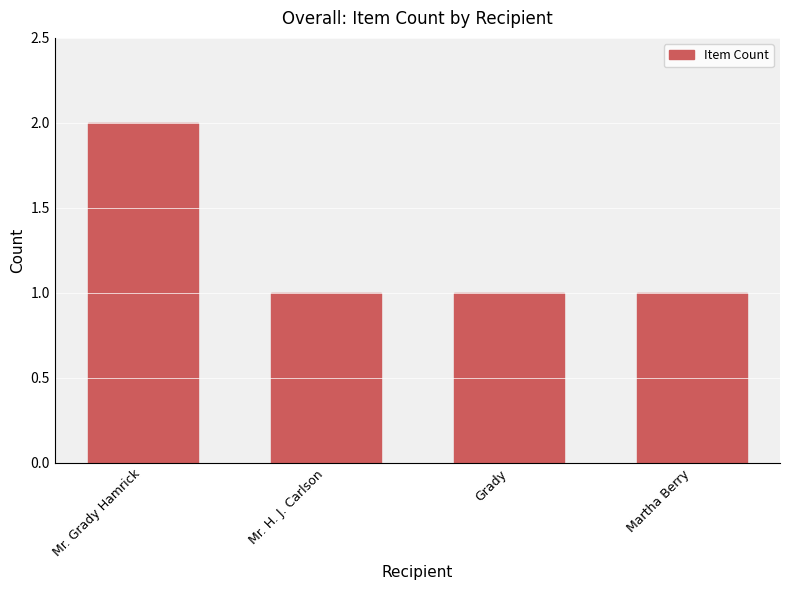

What position from the left is Mr. Grady Hamrick?

1